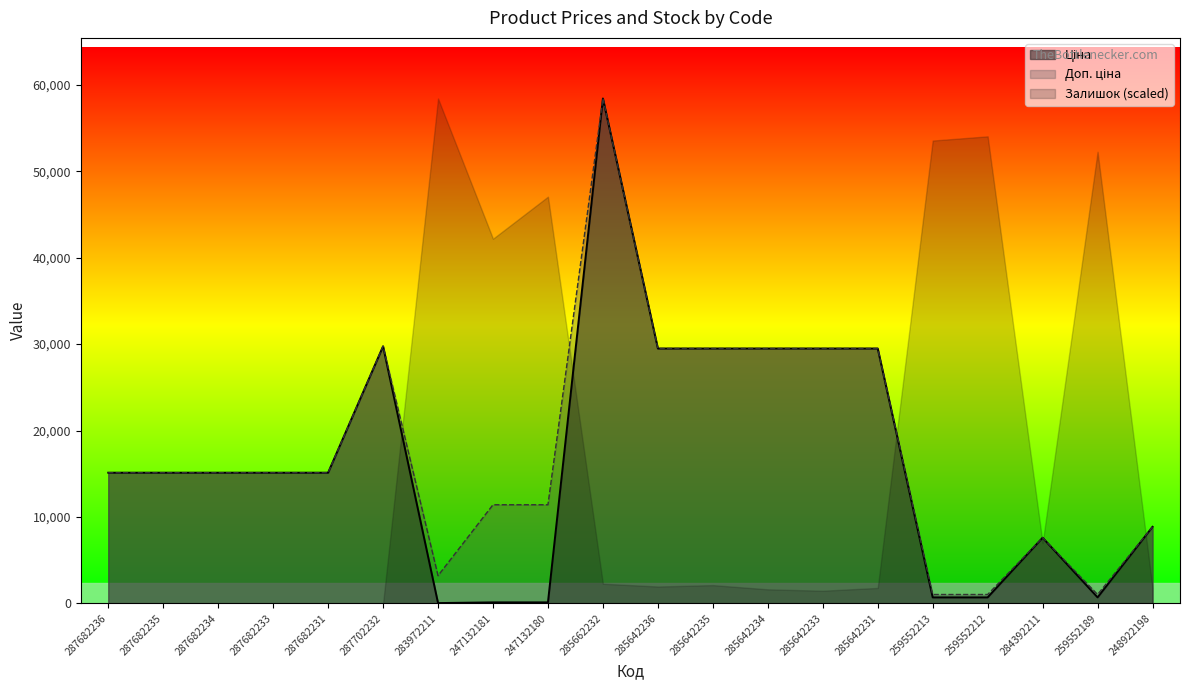

True or false: Ціна and Доп. ціна intersect in this chart.

False